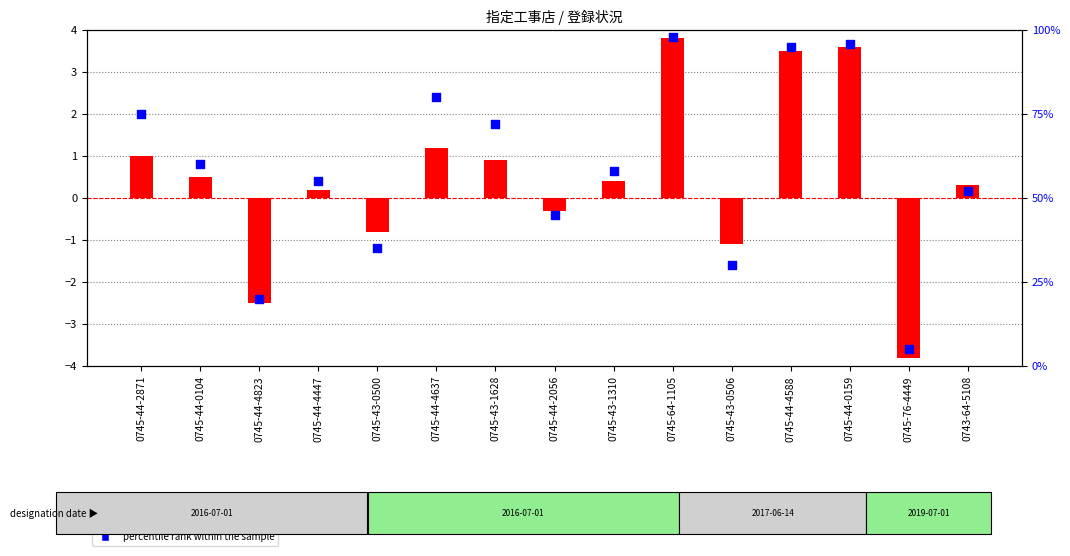

What are all the series names shown in the legend?

log ratio, percentile rank within the sample